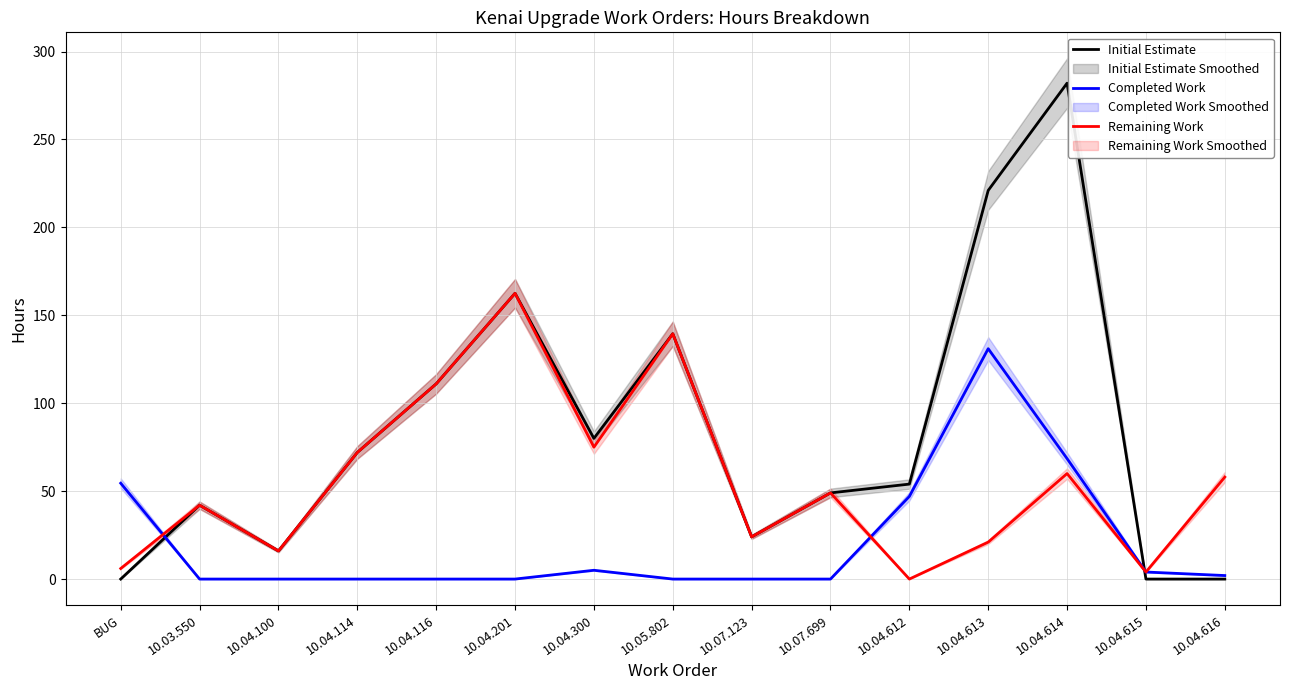

What is the difference between the maximum and minimum values in the Initial Estimate series?

282.0